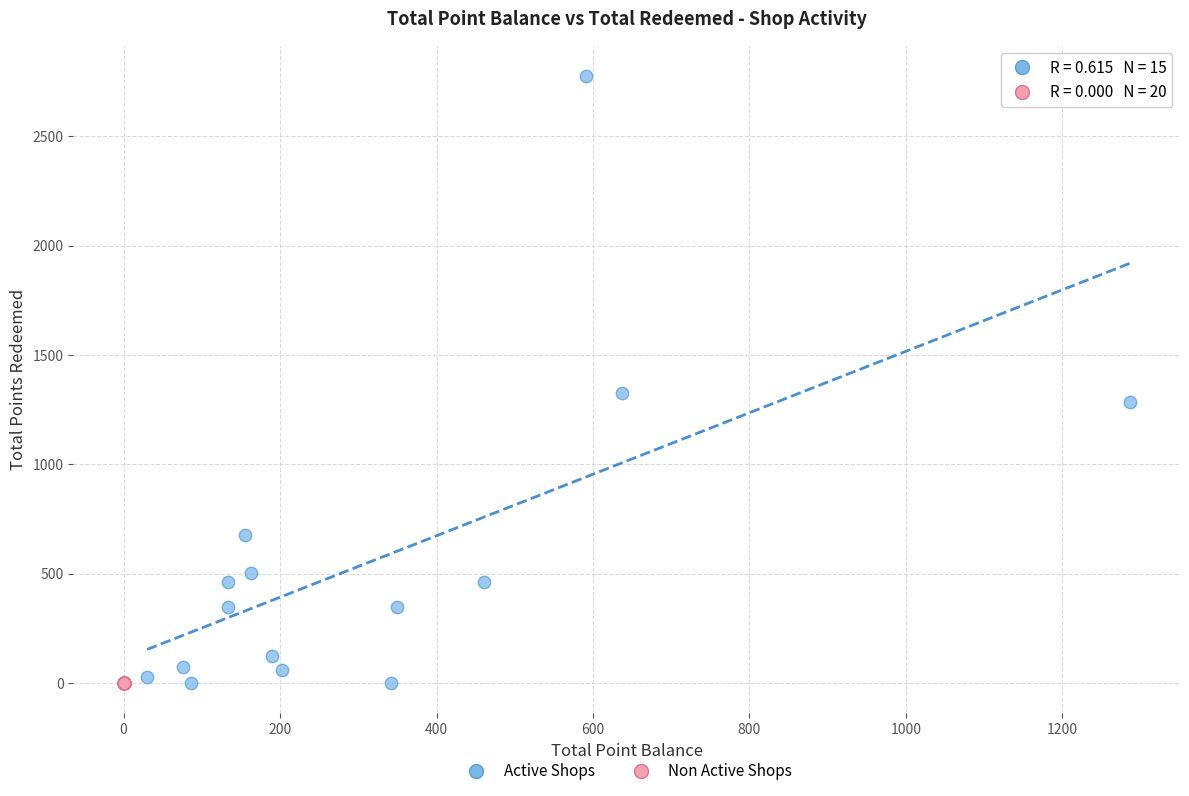

Which series contains the highest Y value?

Active Shops